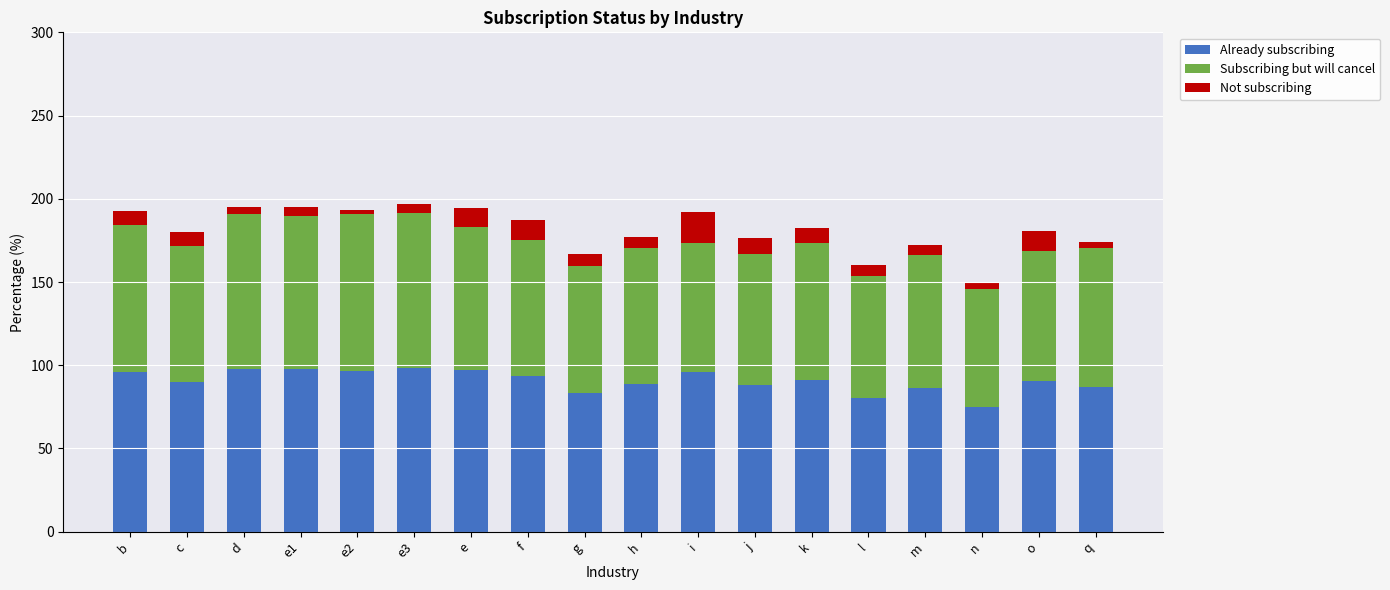

What is the total value across all series at e?

194.2